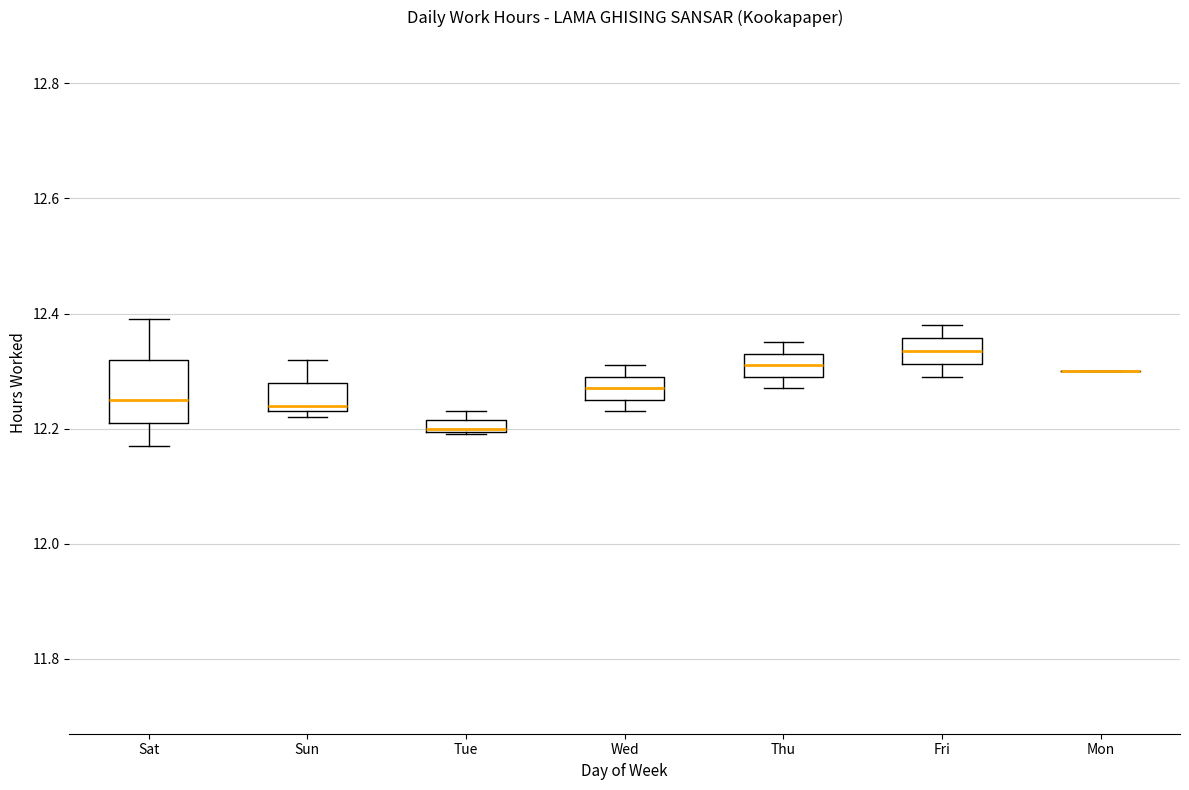

Comparing the boxes themselves (not the whiskers), which one is the tallest?

Sat